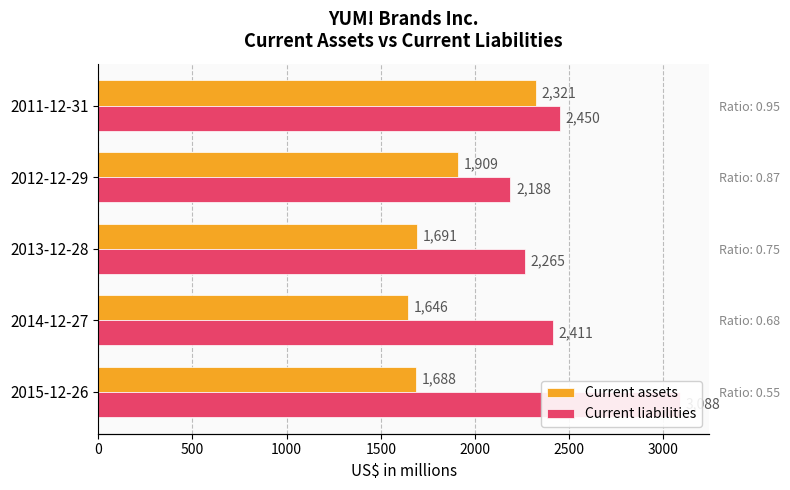

What is the difference between the second highest and minimum values in the Current assets series?

263